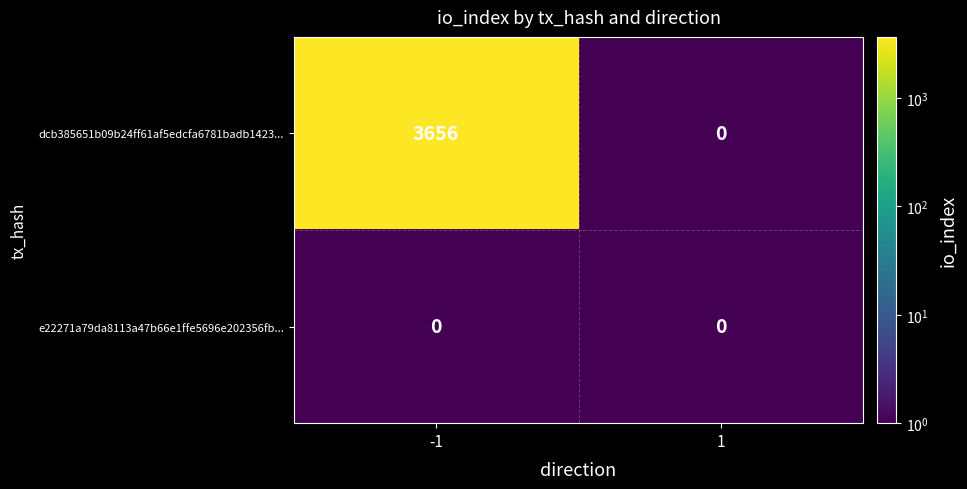

What is the highest value of the dcb385651b09b24ff61af5edcfa6781badb1423... series?

3656